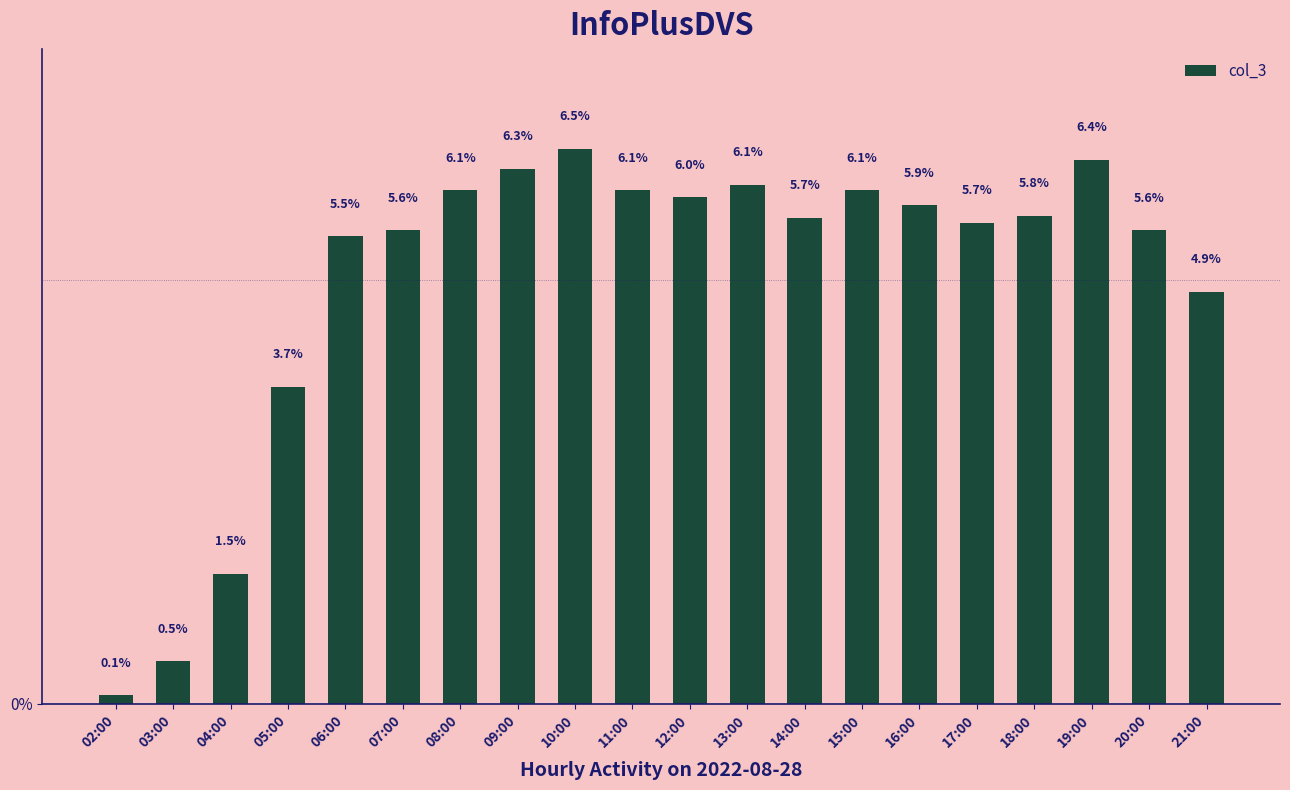

At which category does the chart reach its peak across all series?

10:00